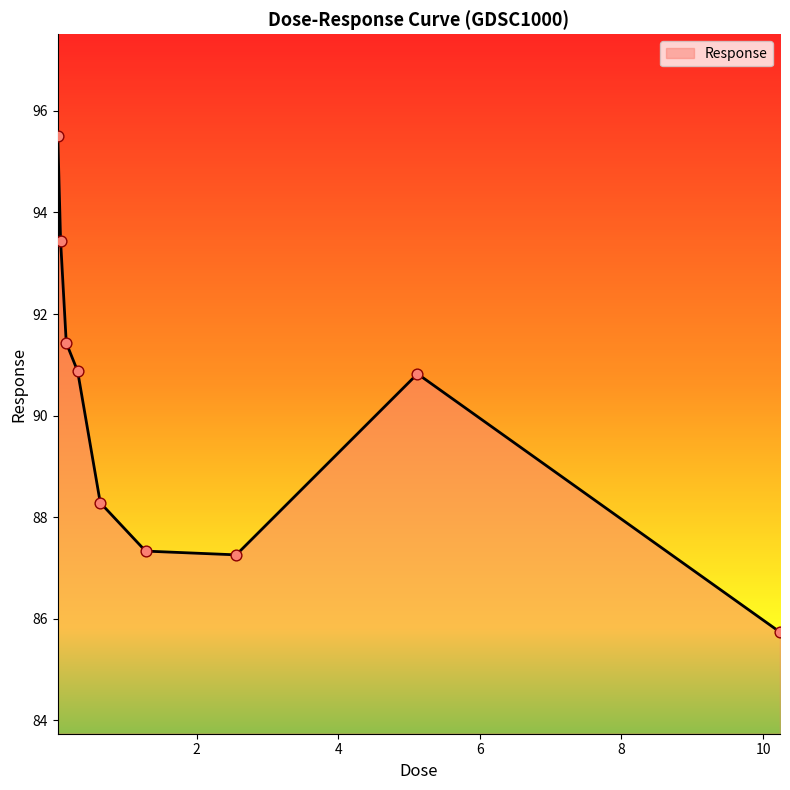

What is the maximum value shown in the chart?

95.5